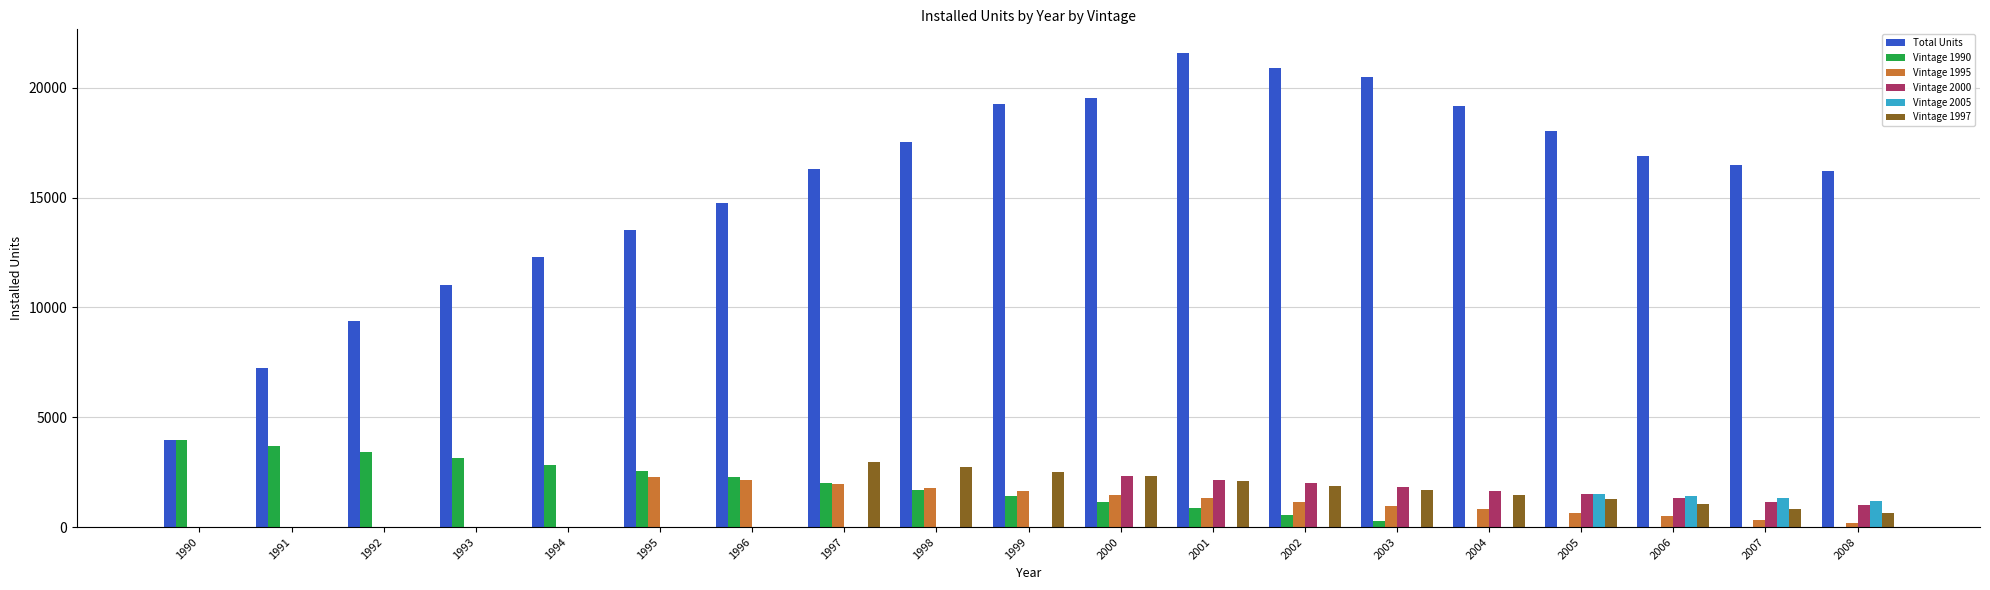

What is the difference between the Vintage 1990 values at 1991 and 1990?

284.6